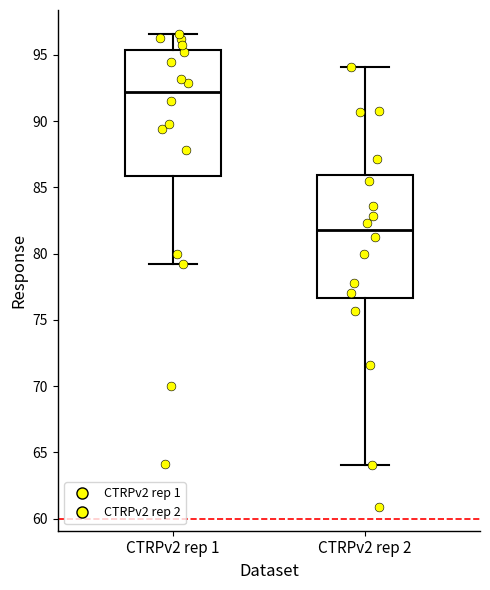

Reading left to right, transcribe this box plot: for each box, give where its median line is, the range the box spans, and where its two whiskers end, as read against the y-axis. The values are not printed on the chart, so give them approximately, as read against the axis.

CTRPv2 rep 1: median 92.0, box 86.0 to 95.5, whiskers 79.0 to 96.5
CTRPv2 rep 2: median 82.0, box 76.5 to 86.0, whiskers 64.0 to 94.0